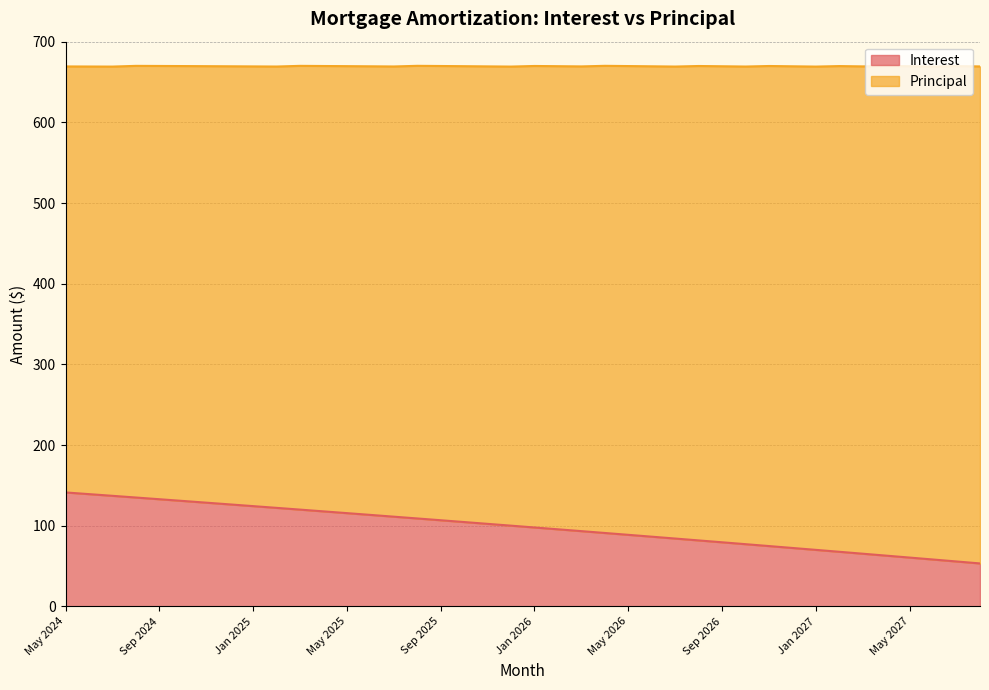

What is the average value?

98.4